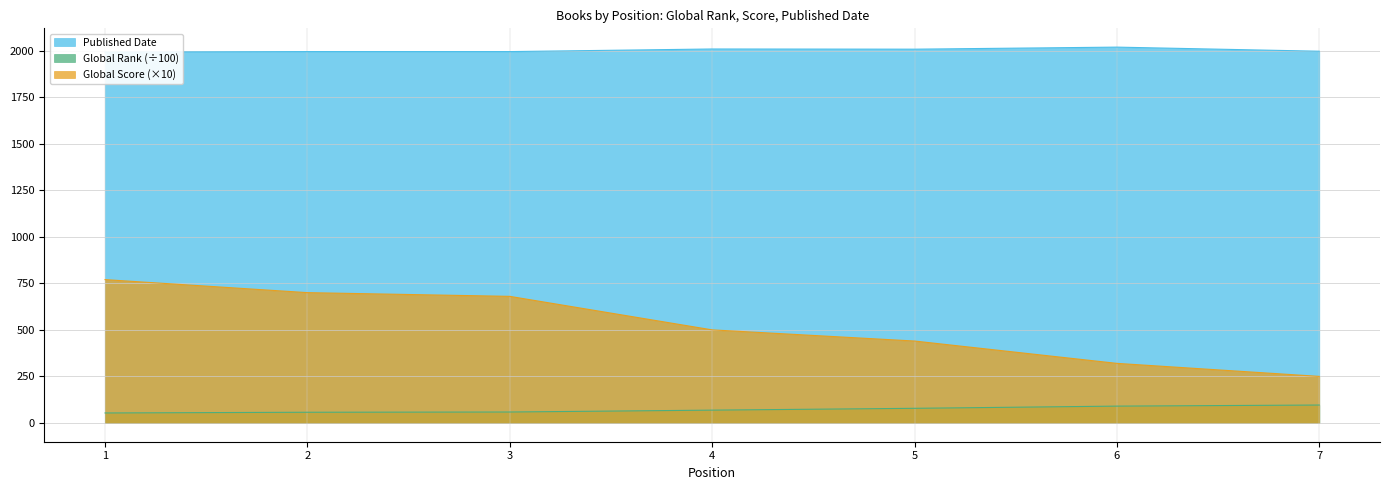

Which has a higher value, 7 or 5?

7